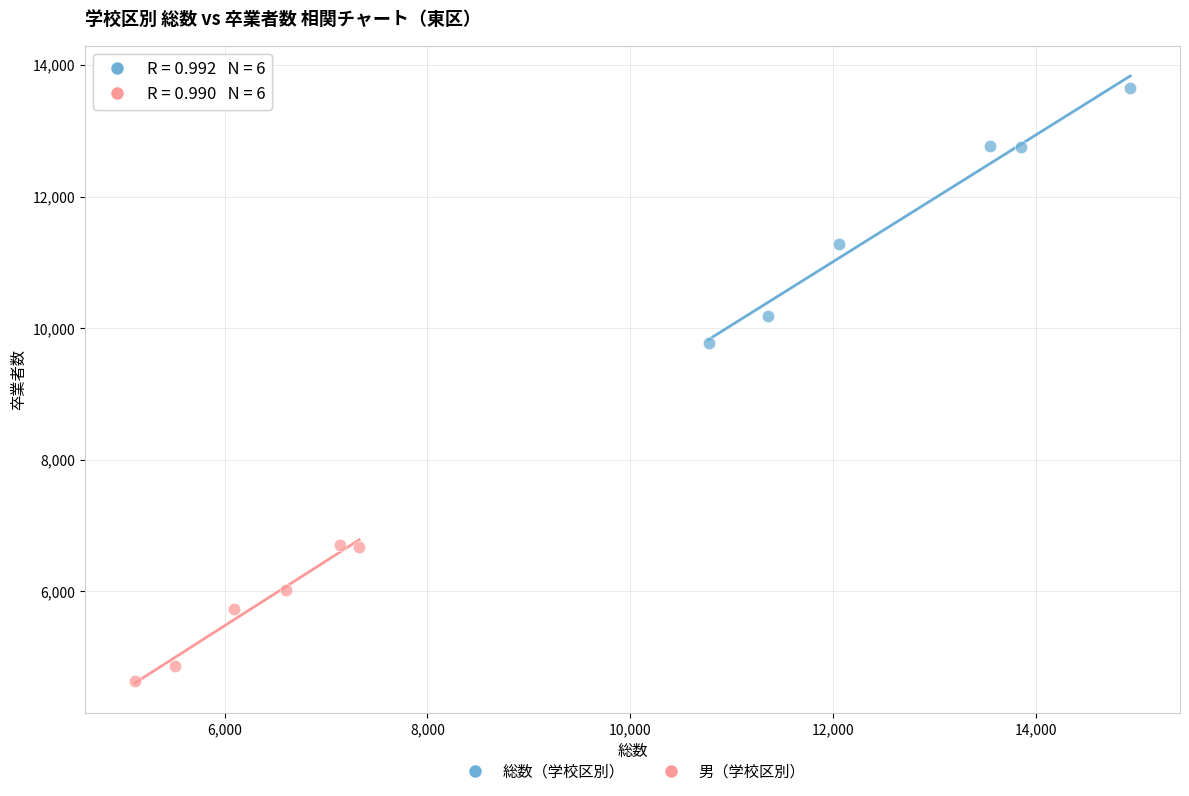

Which series contains the highest Y value?

総数（学校区別）